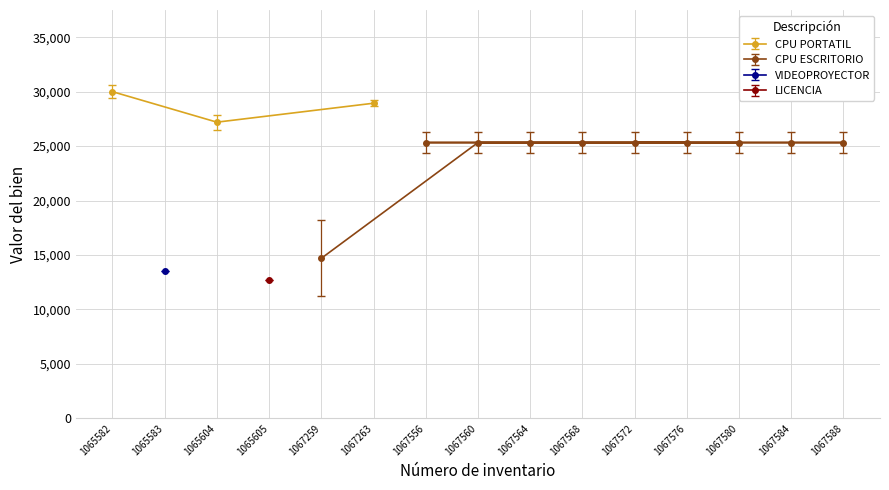

What is the value of the CPU PORTATIL point at the 3rd from the left?

28939